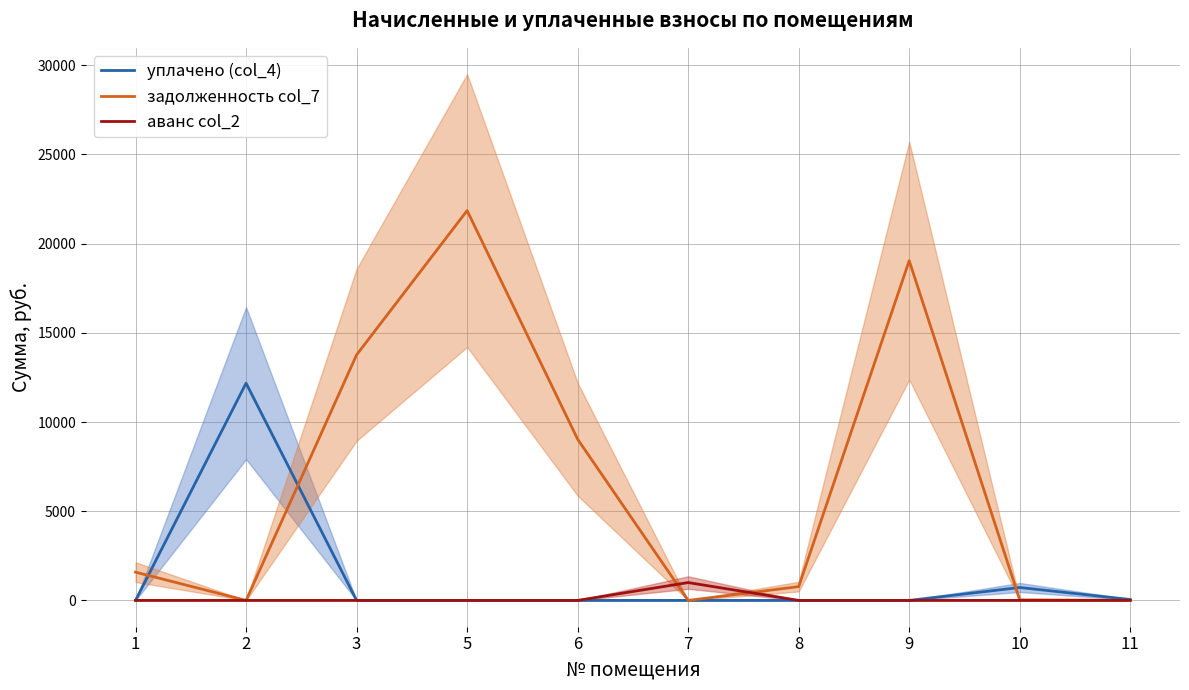

Which series has the largest total across all categories?

задолженность col_7